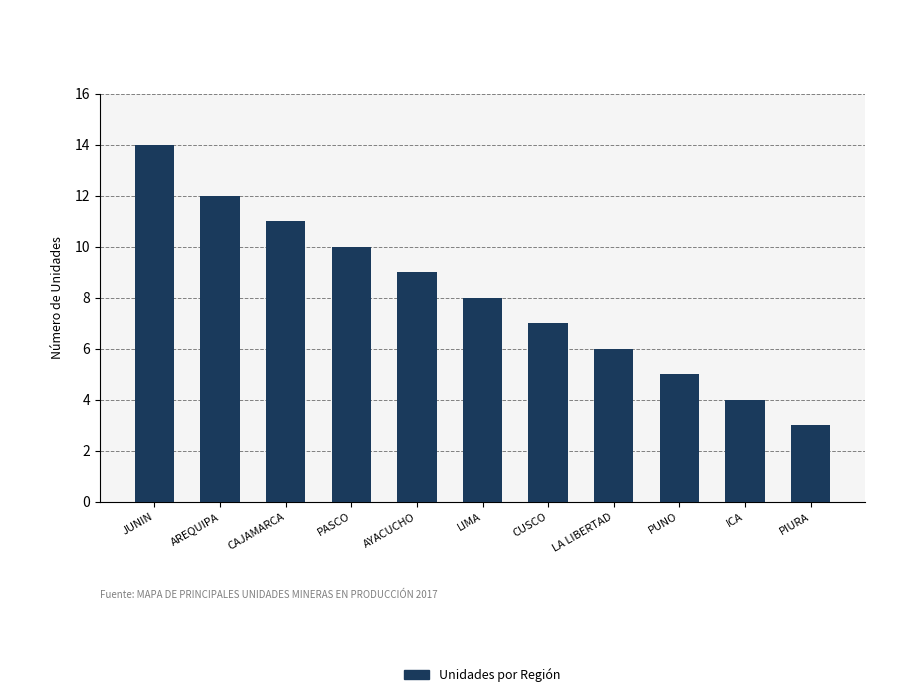

Read the value at JUNIN.

14